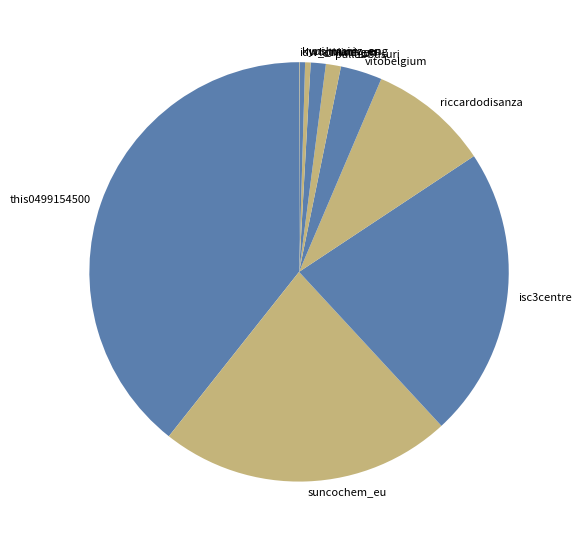

Is it true that riccardodisanza is 9% of the pie?

True